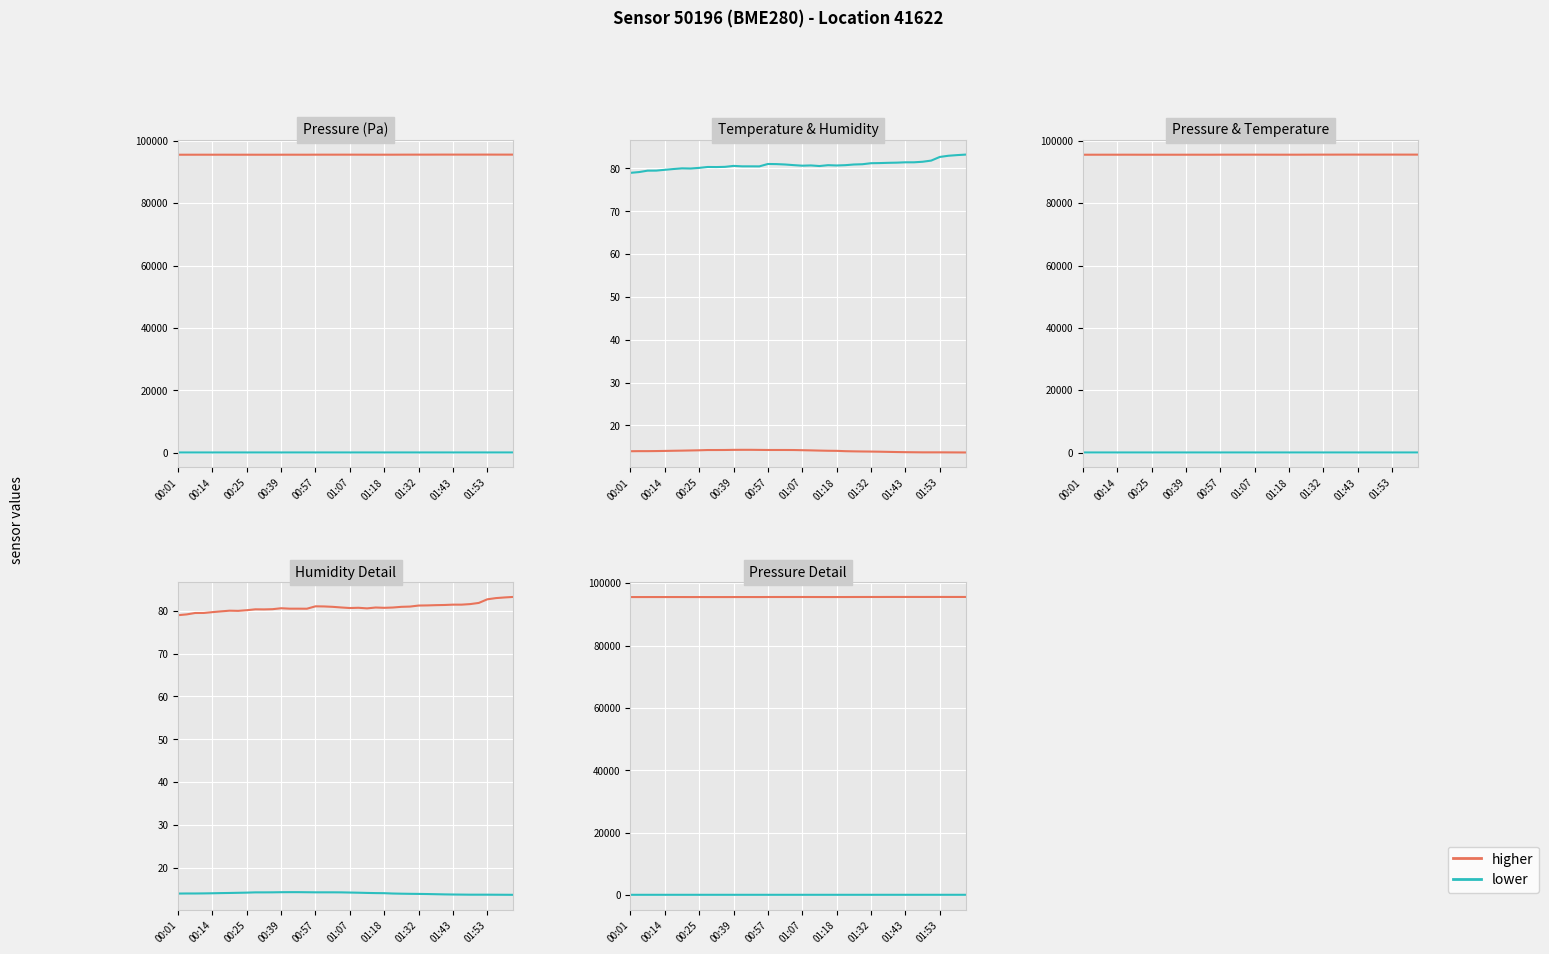

List the series in order of their peak value, highest first.

pressure, humidity, temperature